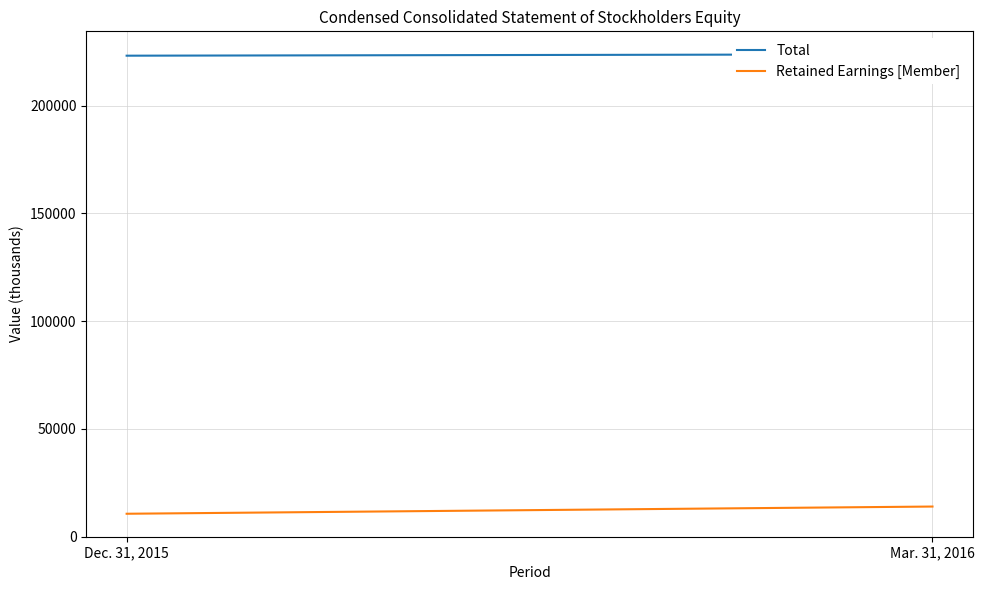

Is it true that Total equals 372701 at Mar. 31, 2016?

False